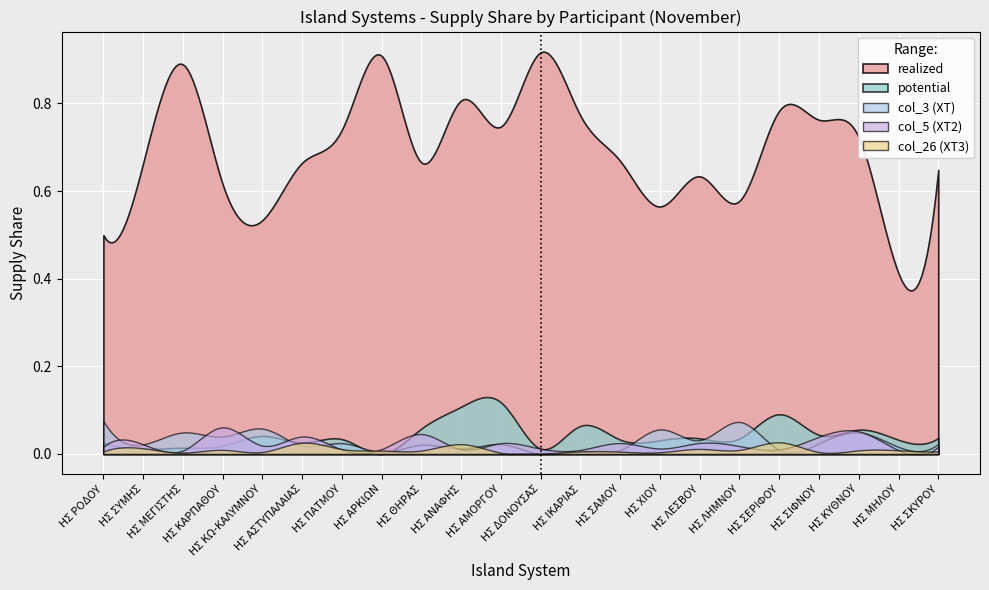

List the series in order of their peak value, lowest first.

col_26 (XT3), col_5 (XT2), col_3 (XT), potential, realized